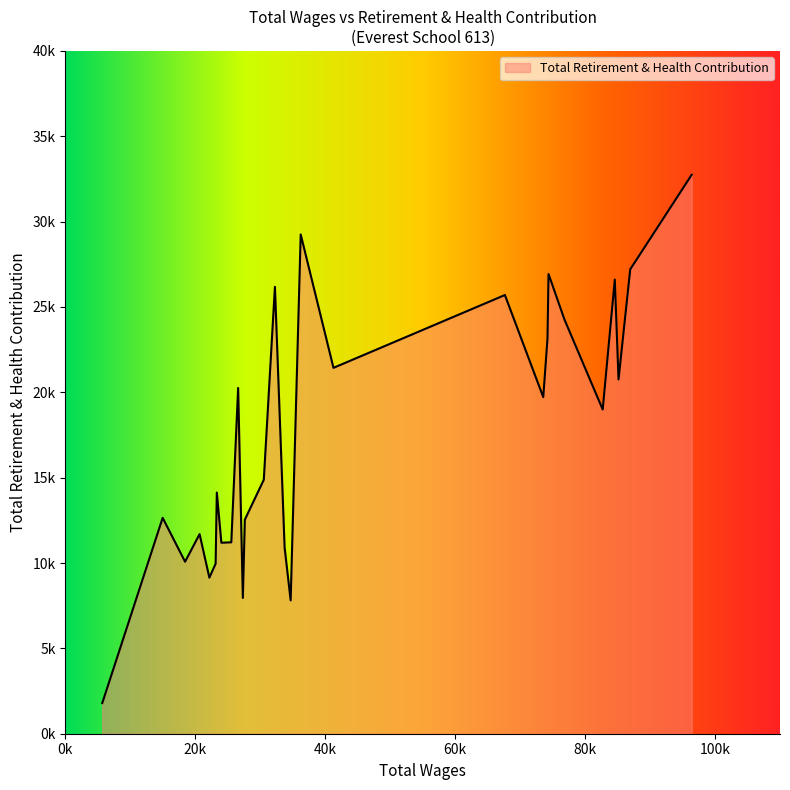

What is the maximum value shown in the chart?

32745.2